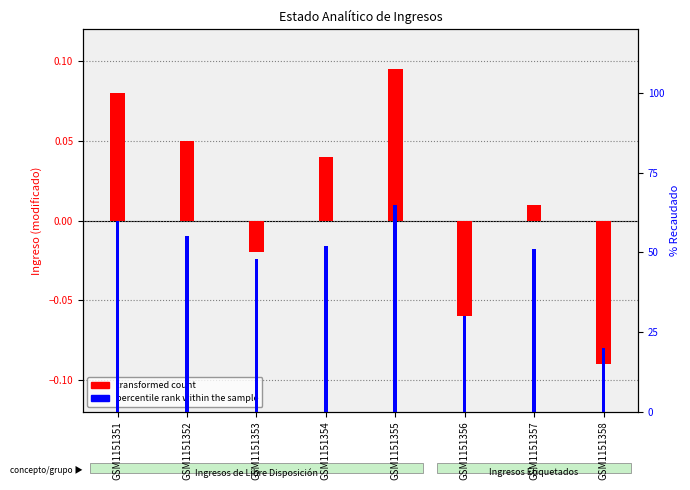

What is the lowest value of the transformed count series?

-0.1